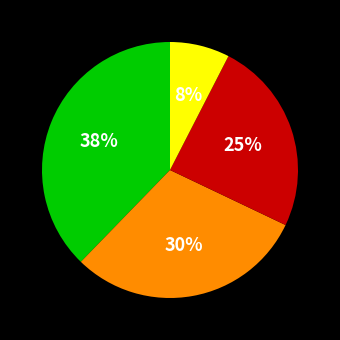

Does any single category account for the majority?

No